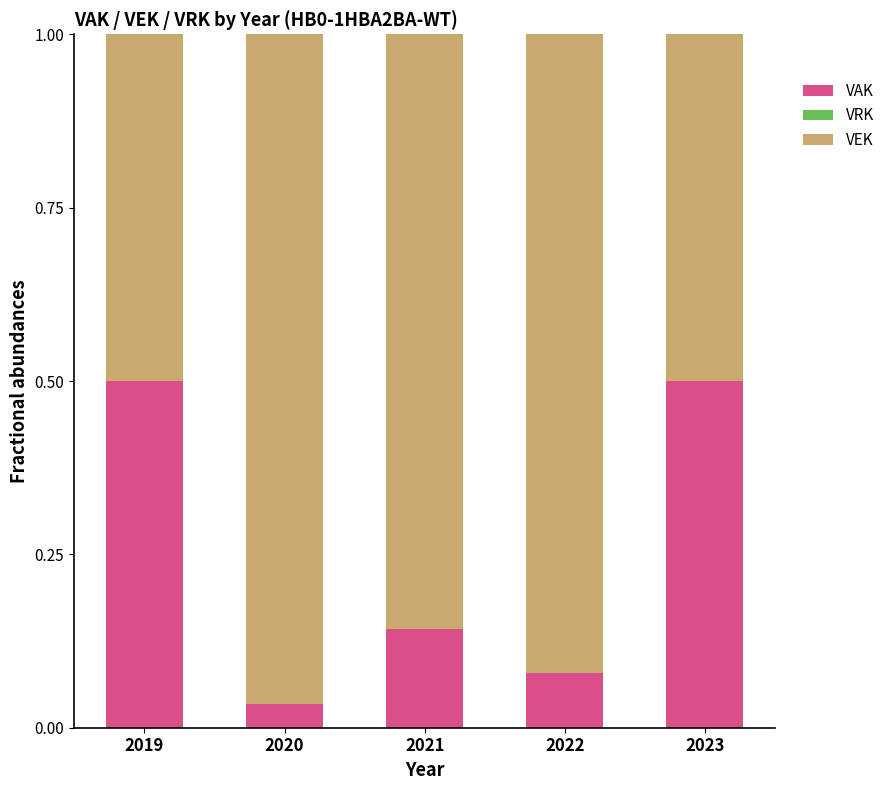

Does the chart contain any negative values?

No